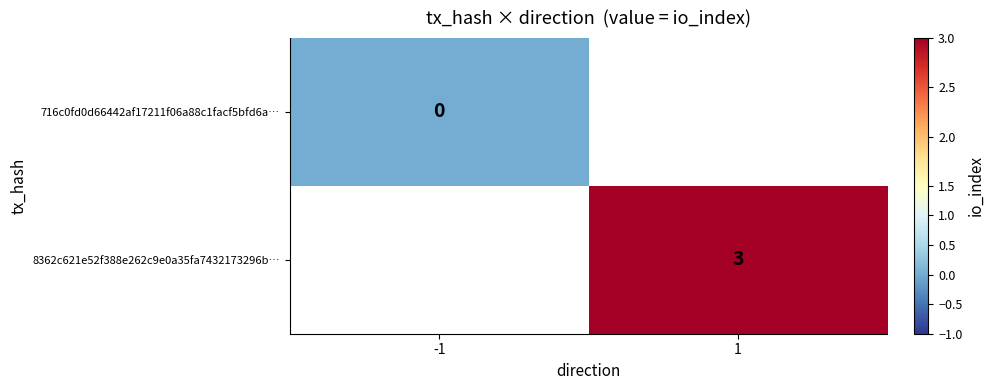

Is it true that 8362c621e52f388e262c9e0a35fa7432173296b… equals 1 at 1?

False